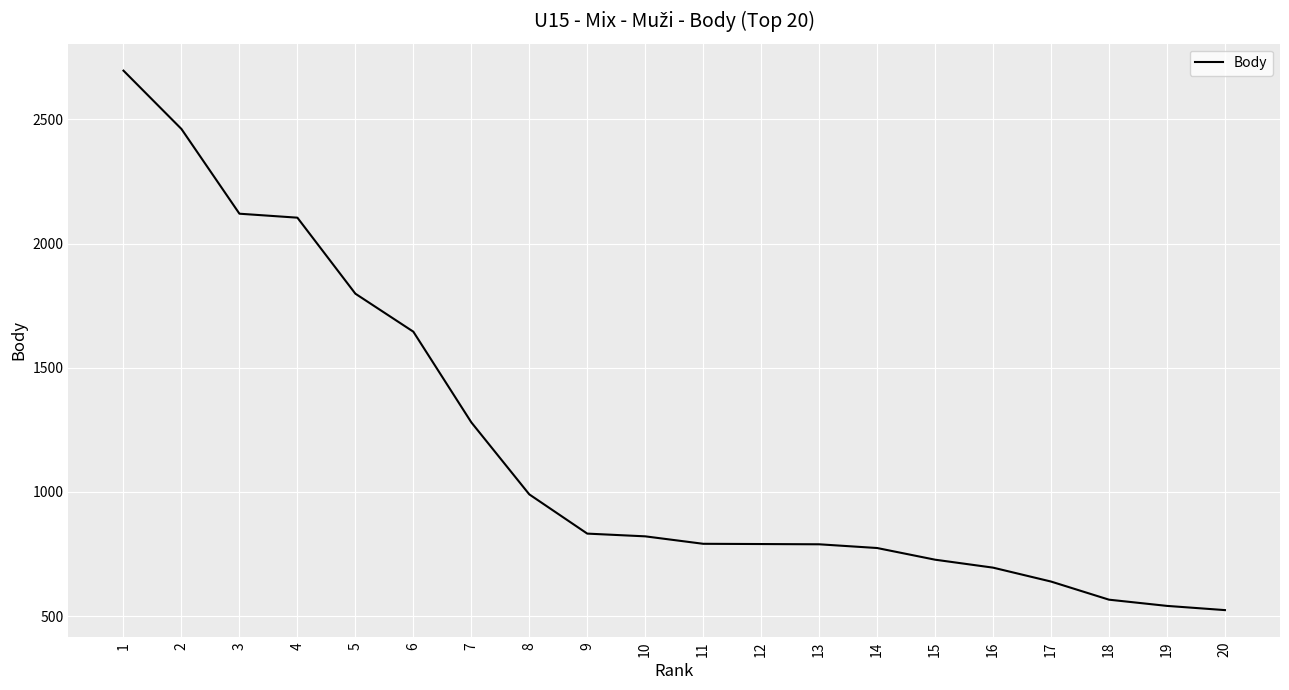

Approximately how many times larger is the value at 6 compared to 18?

2.9